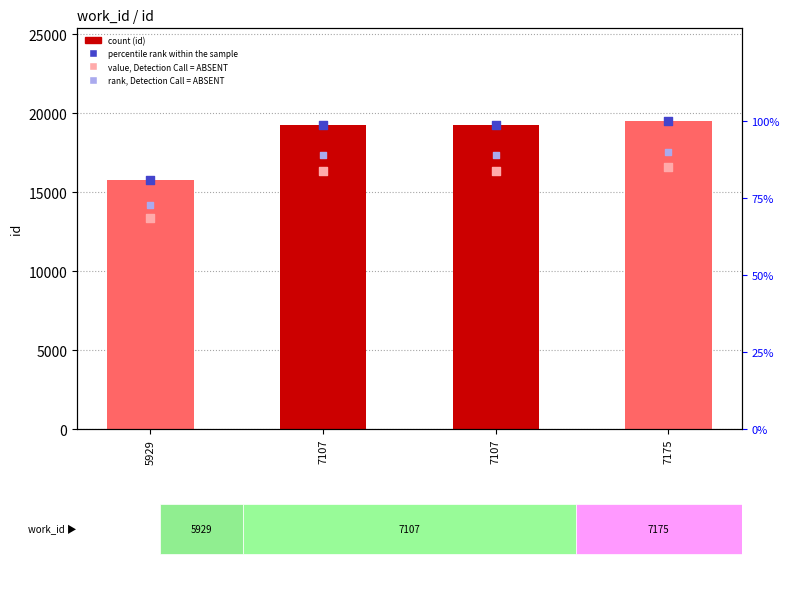

At how many categories does at least one series exceed 873?

4